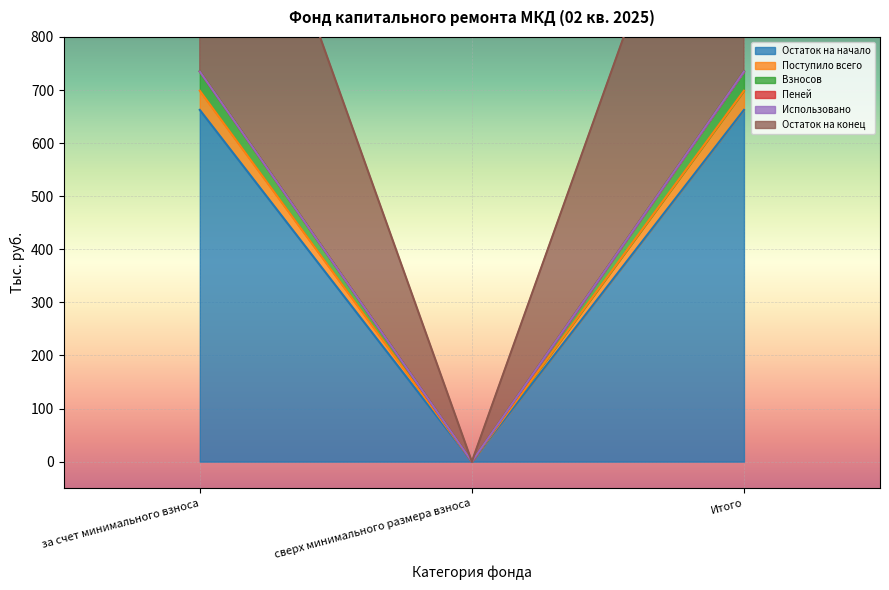

What is the difference between the Остаток на начало values at сверх минимального размера взноса and за счет минимального взноса?

662.6